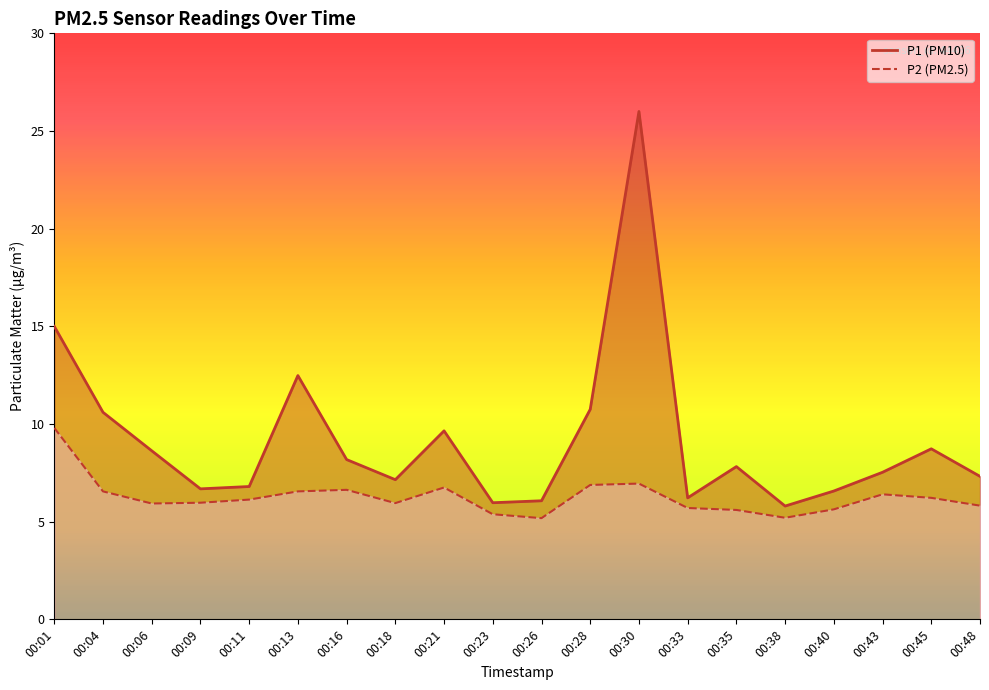

At 00:04, list the series in order from largest to smallest.

P1, P2